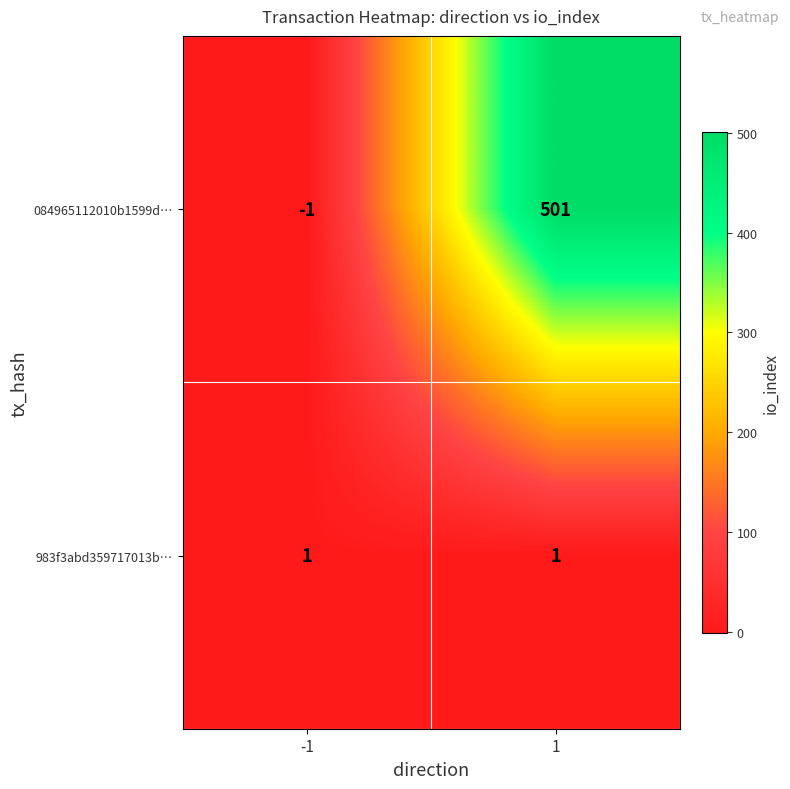

What is the average value of the 084965112010b1599d… series?

250